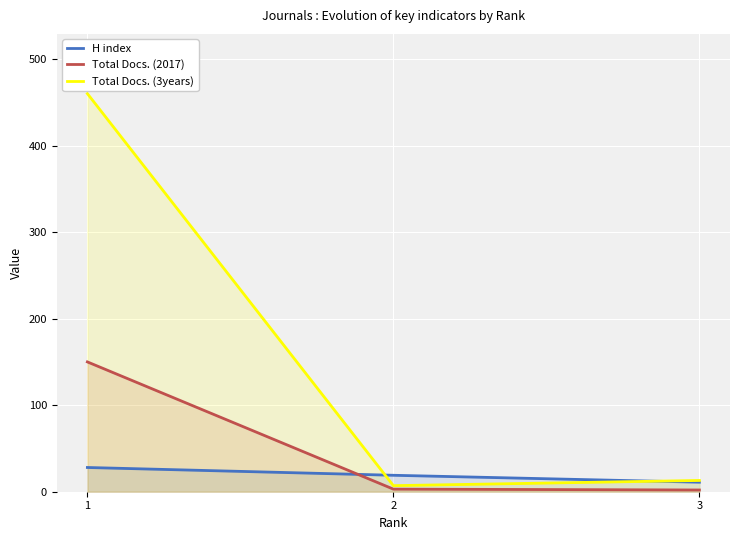

Which series changed the most between 3 and 2?

H index